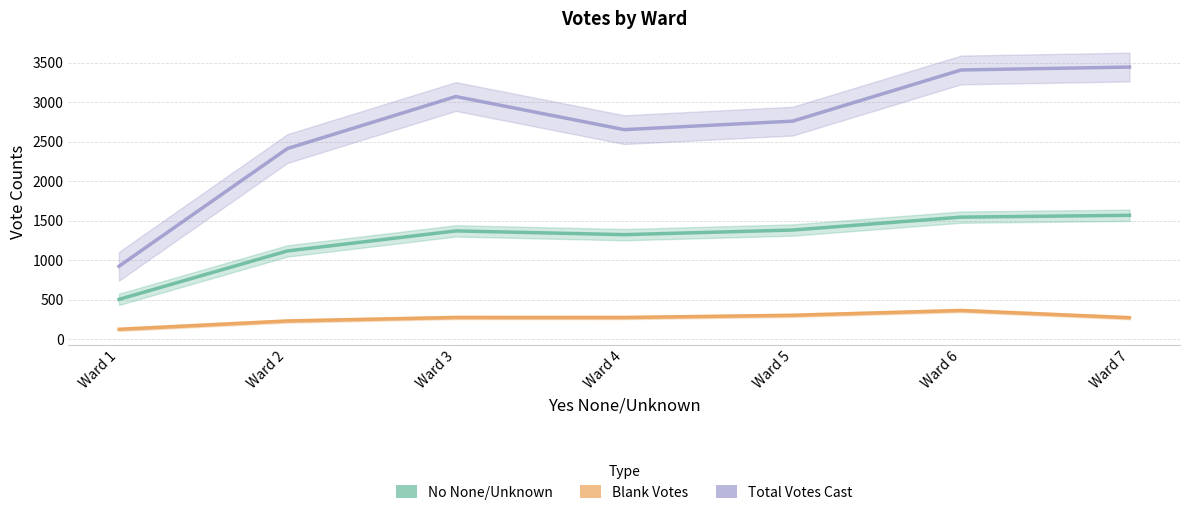

How many series are shown in this chart?

3